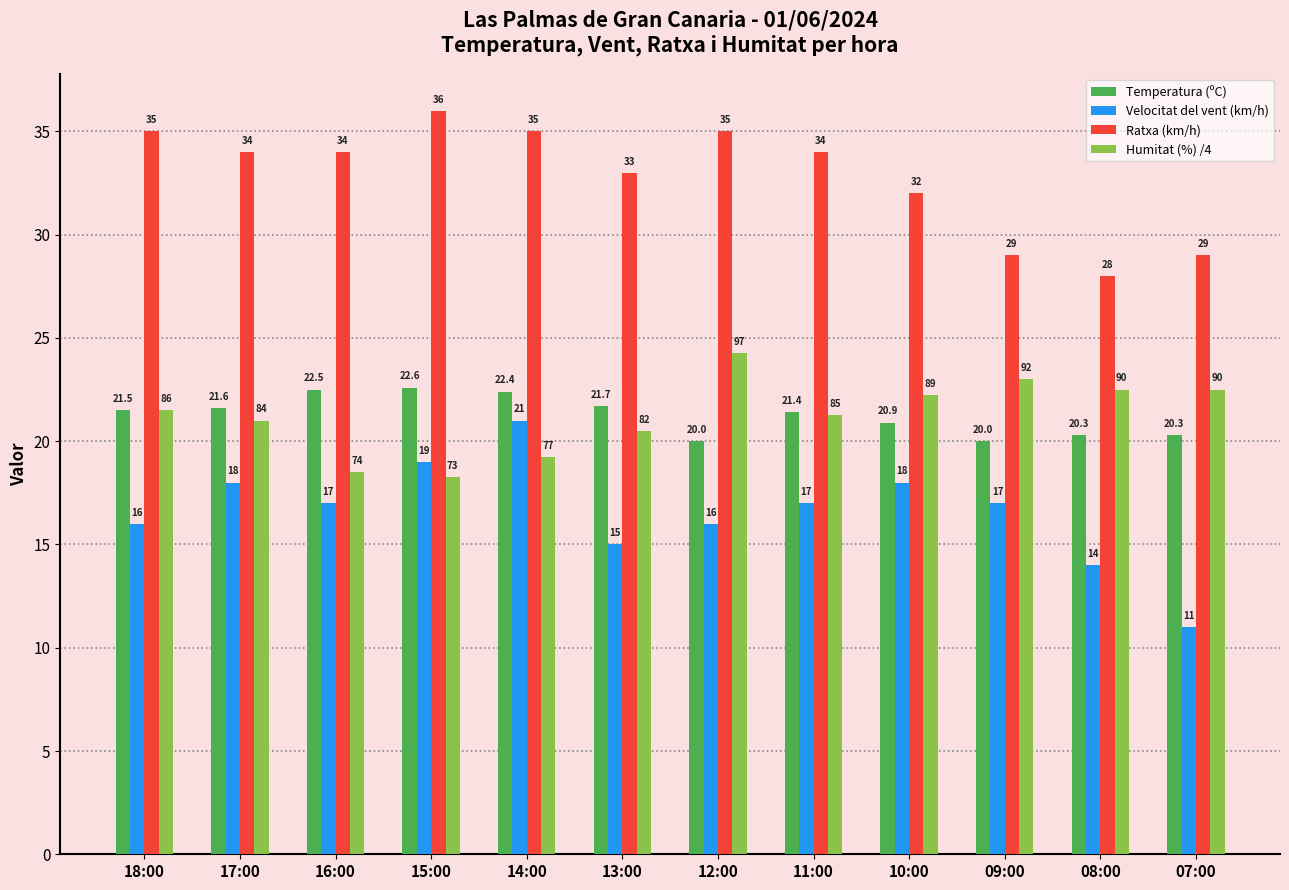

What is the difference between the second highest and second lowest values in the Ratxa (km/h) series?

6.0